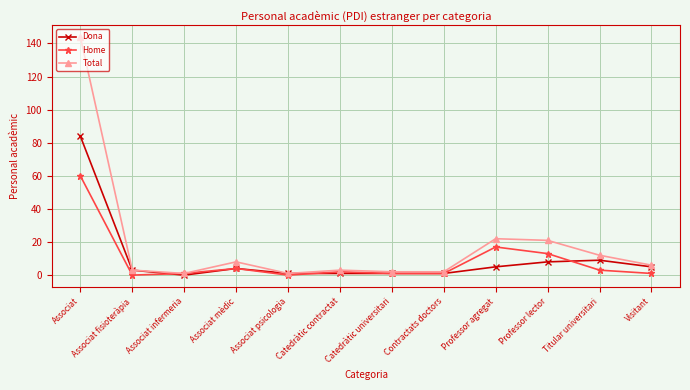

What is the maximum value shown in the chart?

144